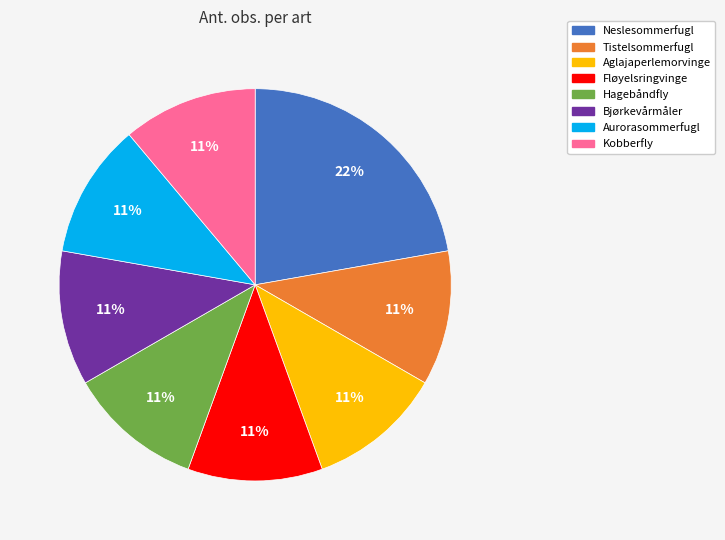

What is the largest slice in the pie chart?

Neslesommerfugl